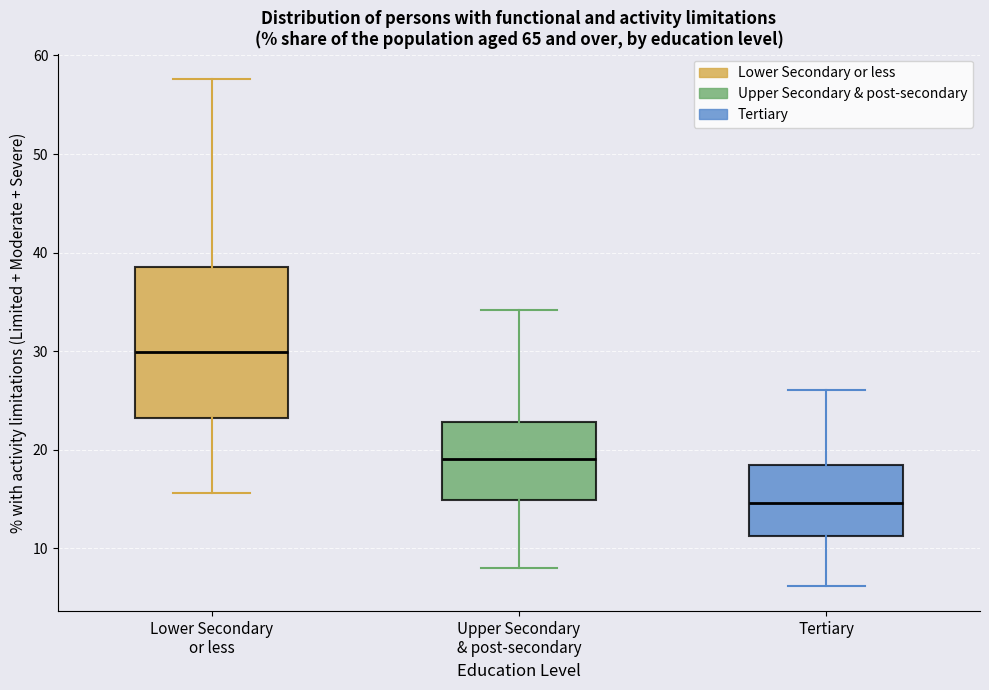

Where does the median line of the box for Upper Secondary & post-secondary sit on the y-axis? The values are not printed on the chart, so give them approximately, as read against the axis.

19